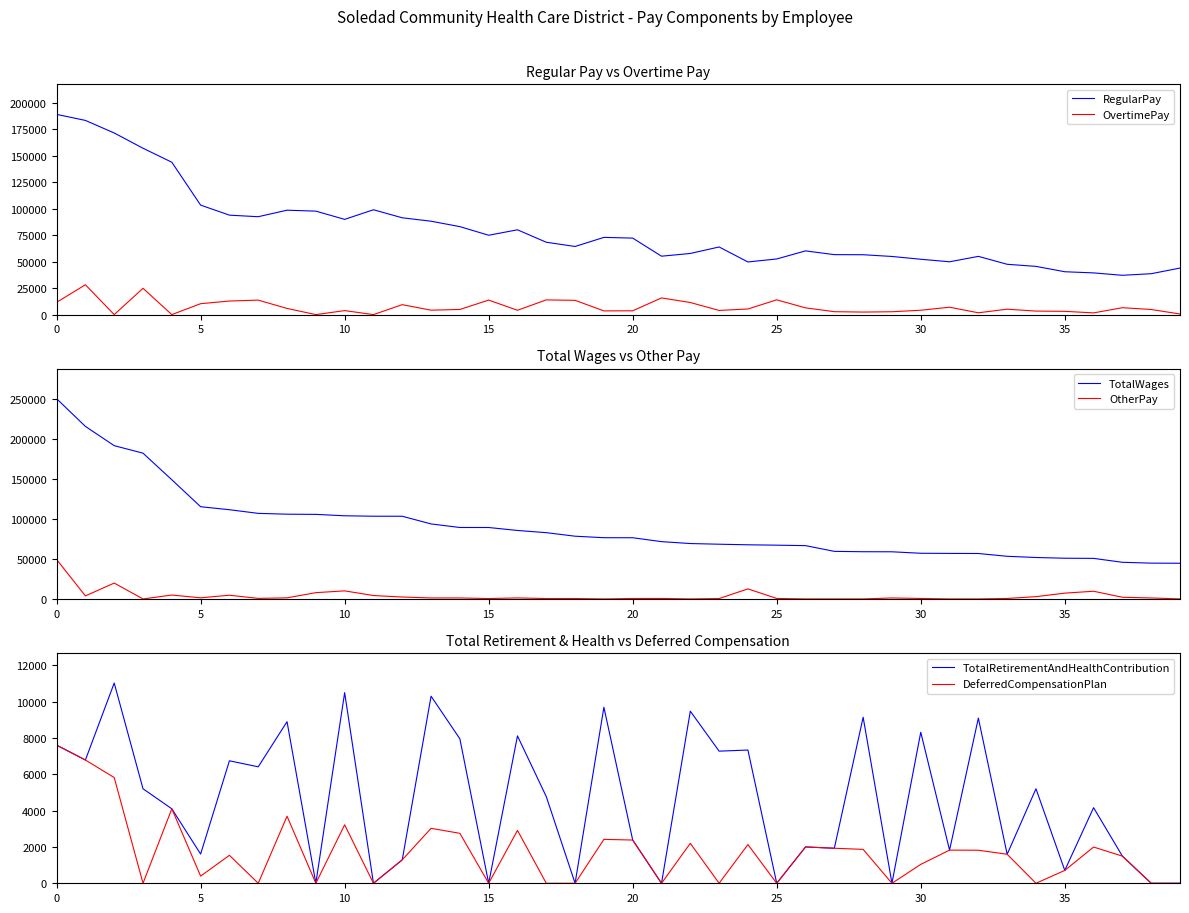

True or false: RegularPay and OvertimePay intersect in this chart.

False